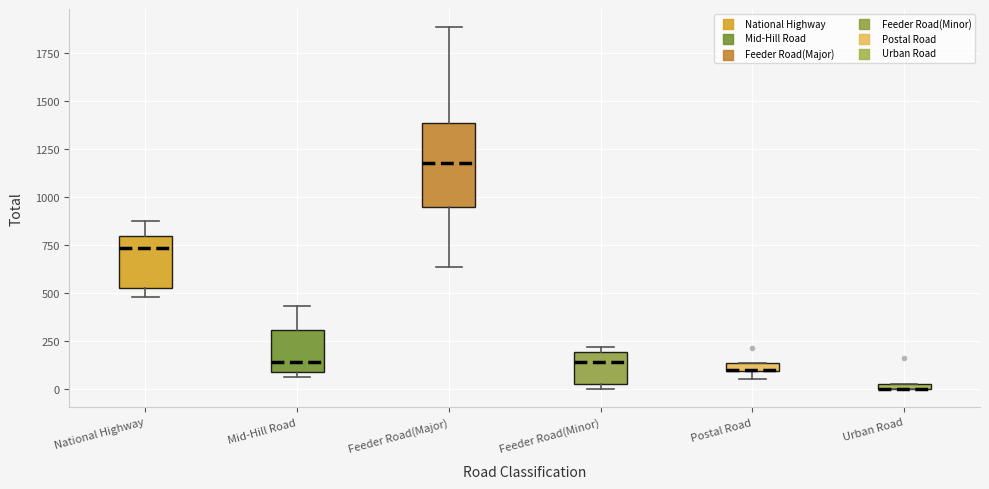

Which box is the tallest, from its lower edge to its upper edge?

Feeder Road(Major)